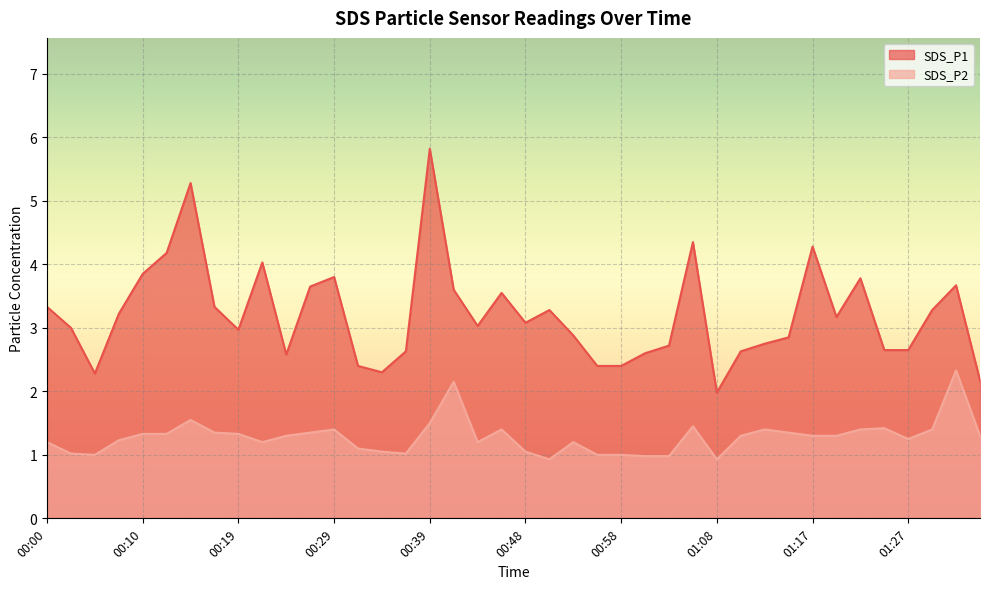

The SDS_P1 series shows 4.2 at 00:43. True or false?

False